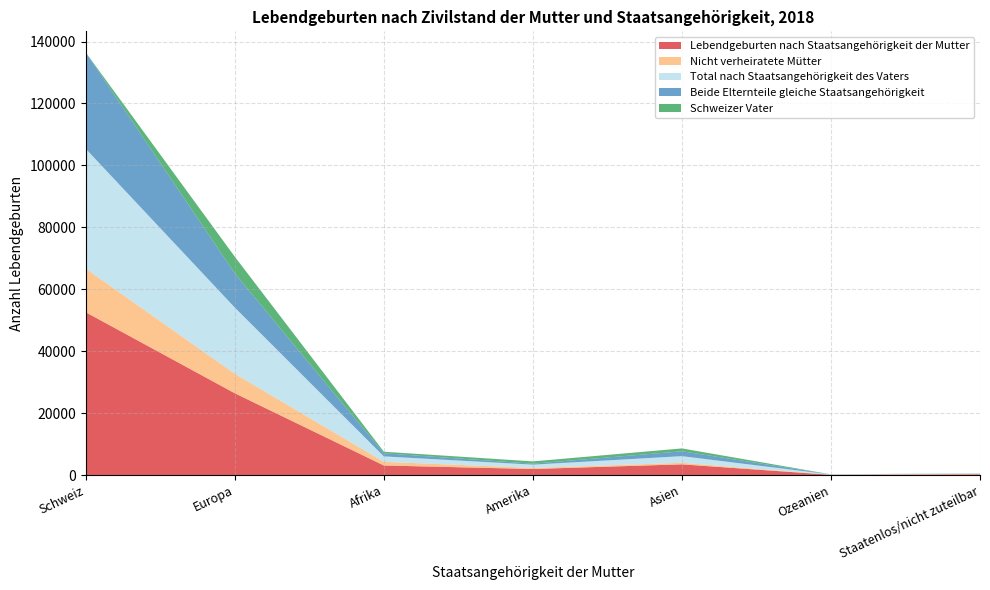

Reading right to left, transcribe all the data shown in this chart.

Lebendgeburten nach Staatsangehörigkeit der Mutter: 252	80	3464	1958	3098	26419	52580
Nicht verheiratete Mütter: 159	10	503	345	1178	6293	14088
Total nach Staatsangehörigkeit des Vaters: 137	91	2144	1064	1761	21384	38694
Beide Elternteile gleiche Staatsangehörigkeit: 39	18	1570	310	1004	11022	31107
Schweizer Vater: 7	27	925	739	500	5389	0